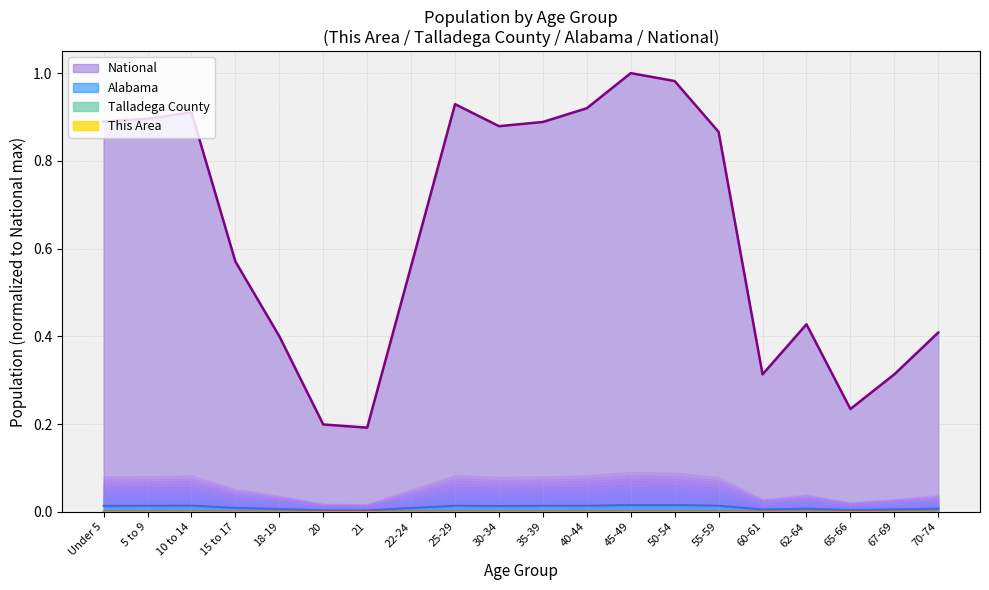

Reading left to right, list all the values displayed in this chart.

This Area: Under 5=0.0	5 to 9=0.0	10 to 14=0.0	15 to 17=0.0	18-19=0.0	20=0.0	21=0.0	22-24=0.0	25-29=0.0	30-34=0.0	35-39=0.0	40-44=0.0	45-49=0.0	50-54=0.0	55-59=0.0	60-61=0.0	62-64=0.0	65-66=0.0	67-69=0.0	70-74=0.0
Talladega County: Under 5=0.0	5 to 9=0.0	10 to 14=0.0	15 to 17=0.0	18-19=0.0	20=0.0	21=0.0	22-24=0.0	25-29=0.0	30-34=0.0	35-39=0.0	40-44=0.0	45-49=0.0	50-54=0.0	55-59=0.0	60-61=0.0	62-64=0.0	65-66=0.0	67-69=0.0	70-74=0.0
Alabama: Under 5=0.0	5 to 9=0.0	10 to 14=0.0	15 to 17=0.0	18-19=0.0	20=0.0	21=0.0	22-24=0.0	25-29=0.0	30-34=0.0	35-39=0.0	40-44=0.0	45-49=0.0	50-54=0.0	55-59=0.0	60-61=0.0	62-64=0.0	65-66=0.0	67-69=0.0	70-74=0.0
National: Under 5=0.9	5 to 9=0.9	10 to 14=0.9	15 to 17=0.6	18-19=0.4	20=0.2	21=0.2	22-24=0.6	25-29=0.9	30-34=0.9	35-39=0.9	40-44=0.9	45-49=1.0	50-54=1.0	55-59=0.9	60-61=0.3	62-64=0.4	65-66=0.2	67-69=0.3	70-74=0.4